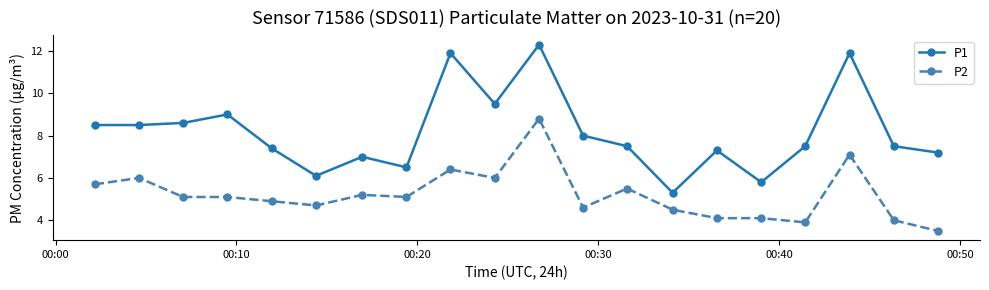

List the series in order of their peak value, lowest first.

P2, P1